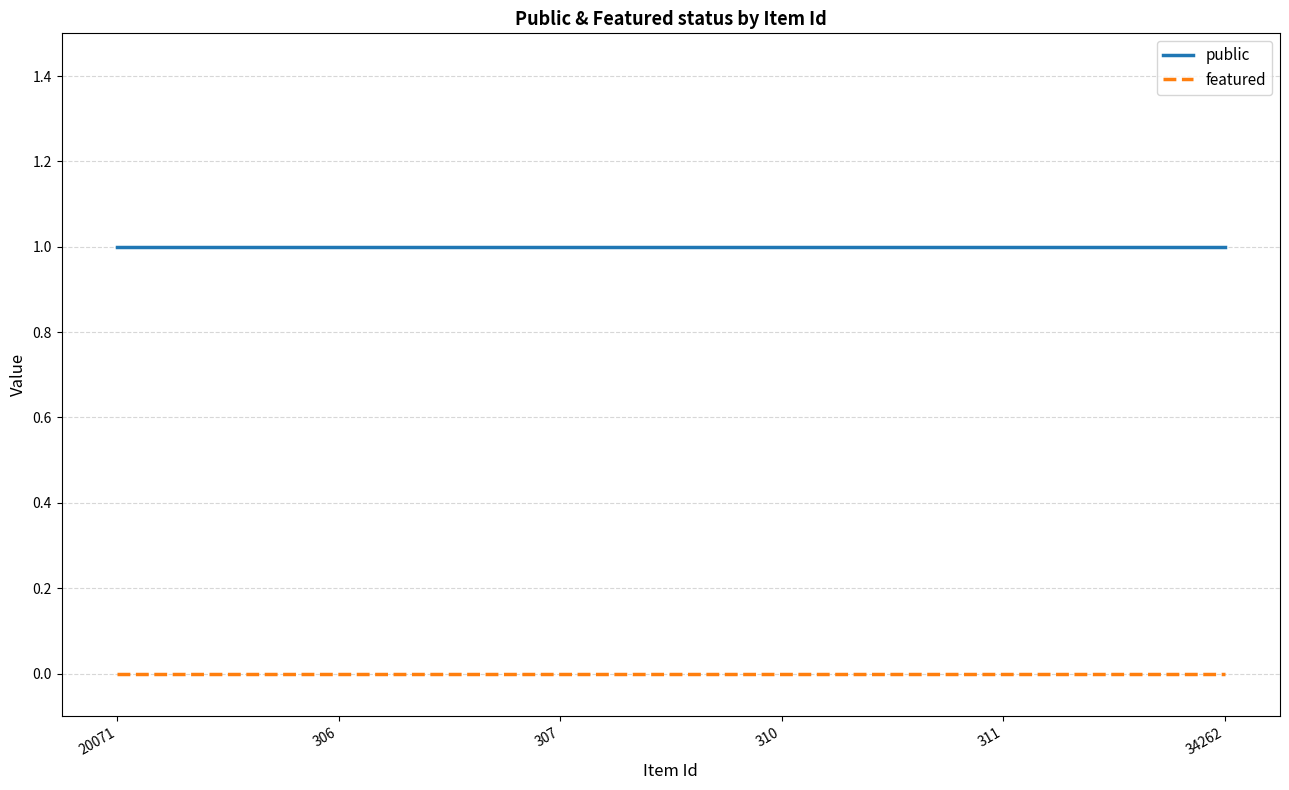

True or false: public and featured cross at least once.

False